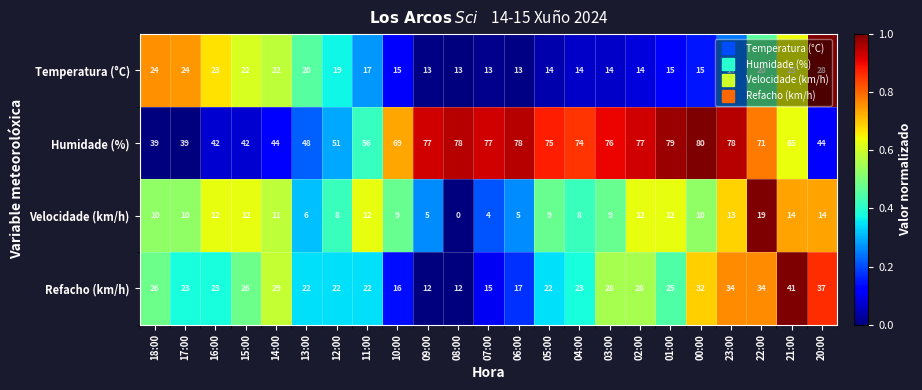

At how many categories does at least one series exceed 0?

23